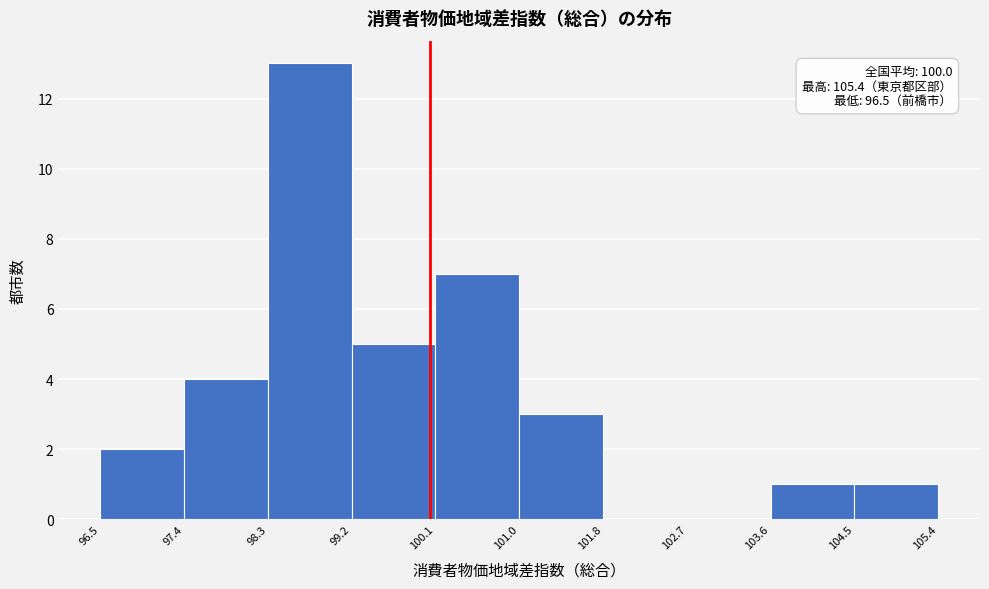

Over which range of the x-axis is the bar tallest?

98.3 to 99.2